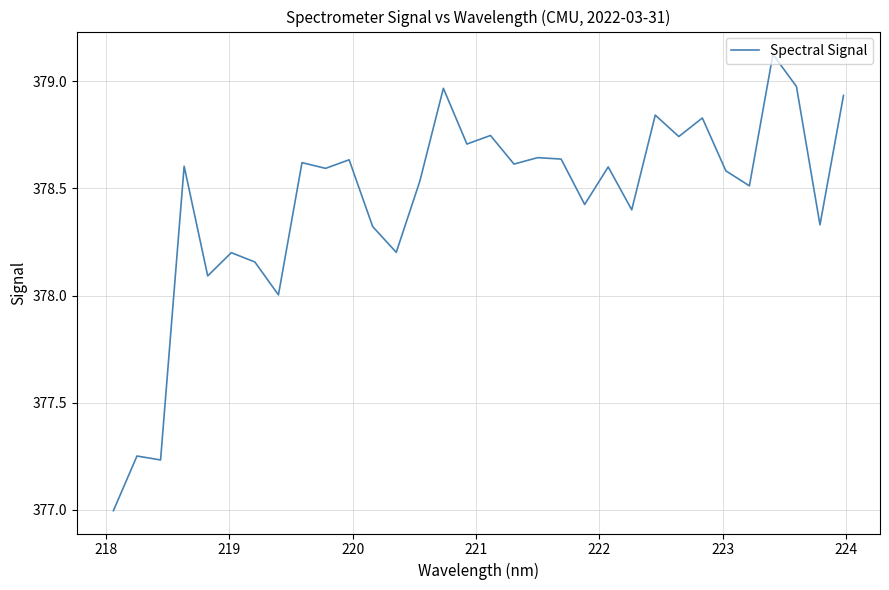

What is the smallest value displayed?

377.0